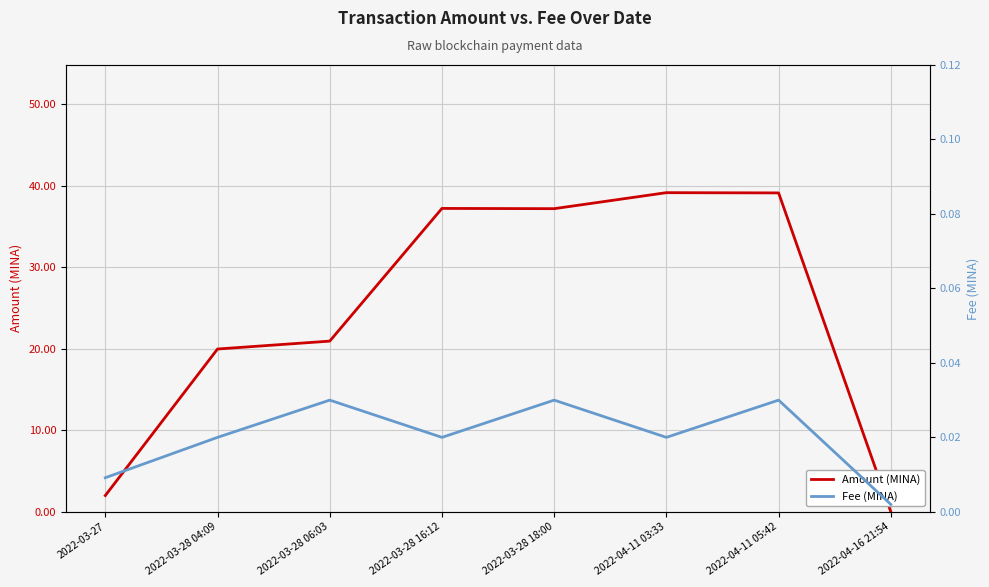

Does the chart display data point markers on the line(s)?

No